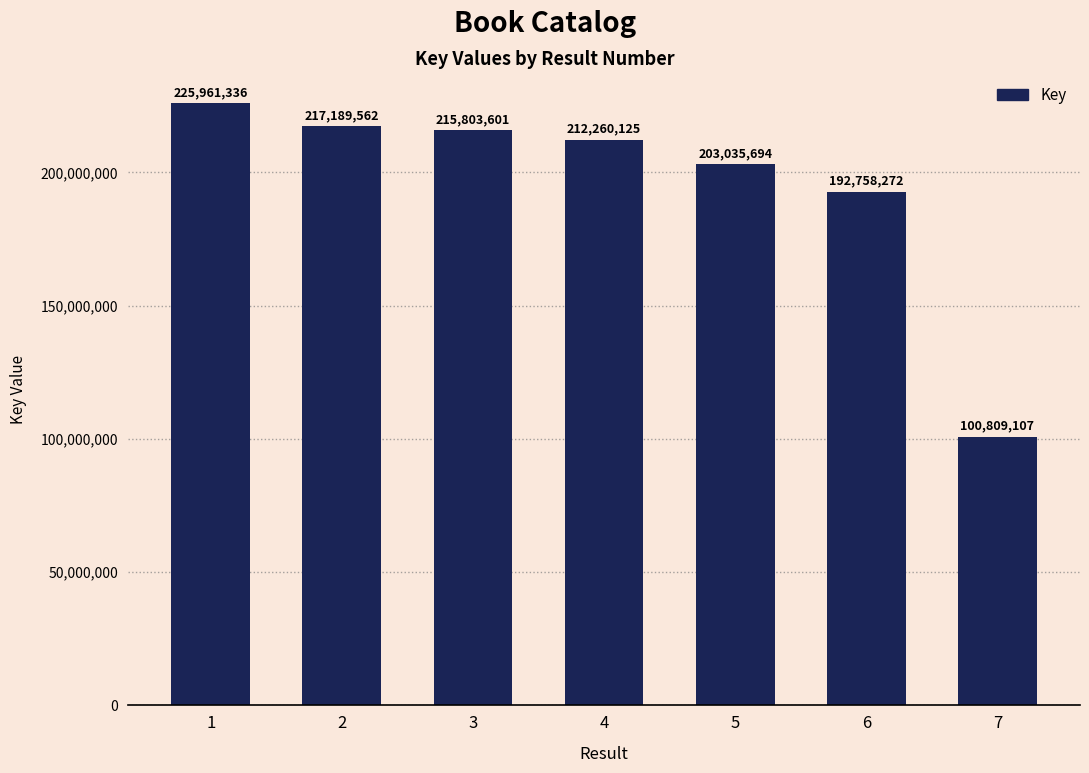

How many bars are there in total?

7